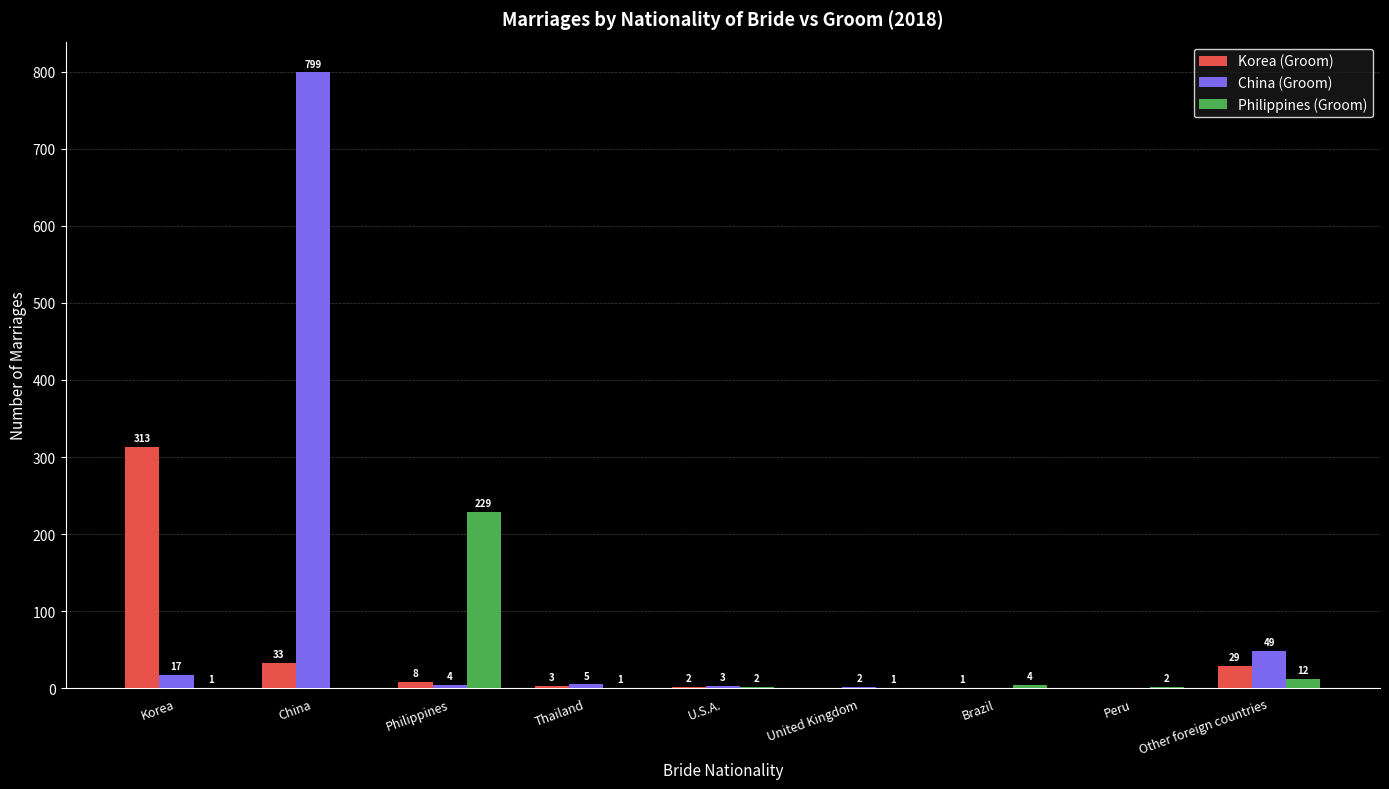

Which series changed the most between Korea and Thailand?

Korea (Groom)